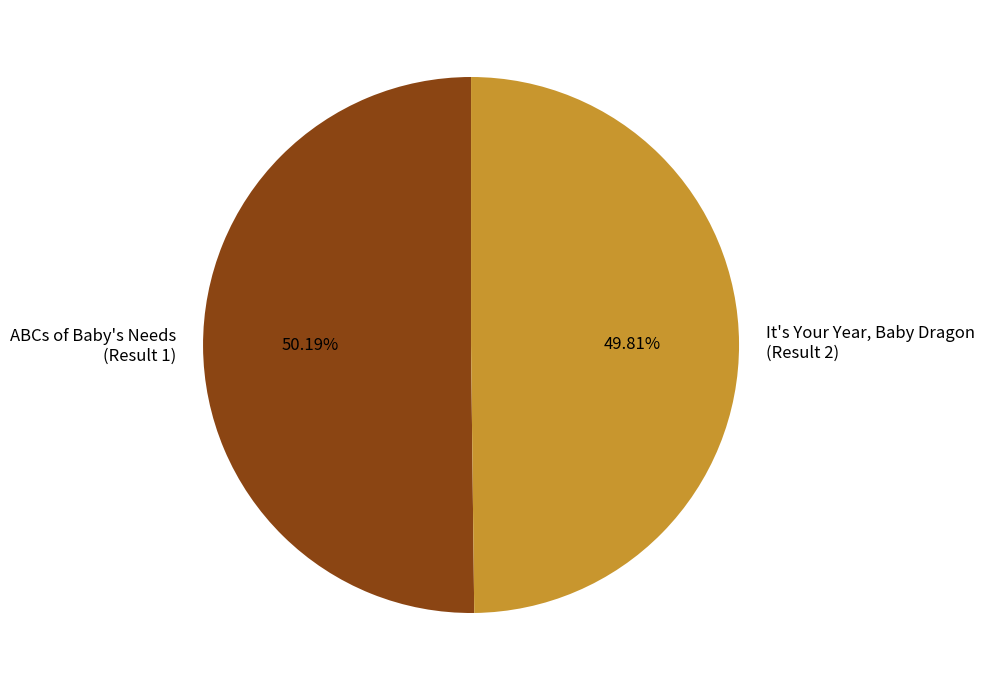

Combined, do ABCs of Baby's Needs (Result 1) and It's Your Year, Baby Dragon (Result 2) account for over 50%?

Yes